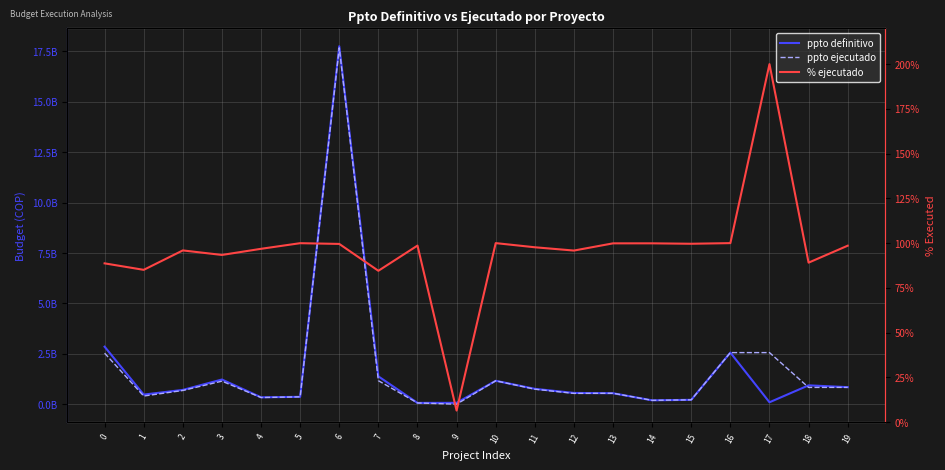

Is this an area chart (filled region under the line)?

No